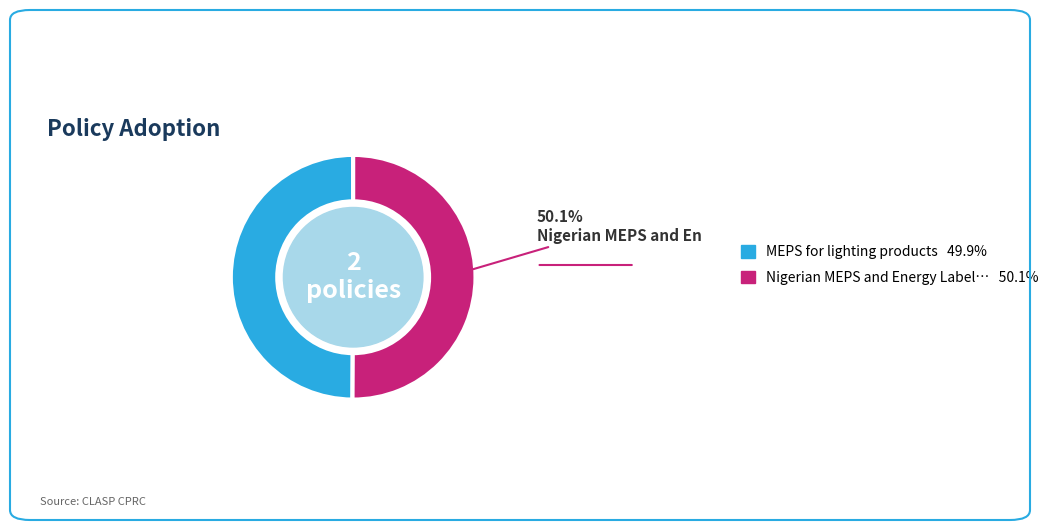

Is there a majority slice in this chart?

Yes